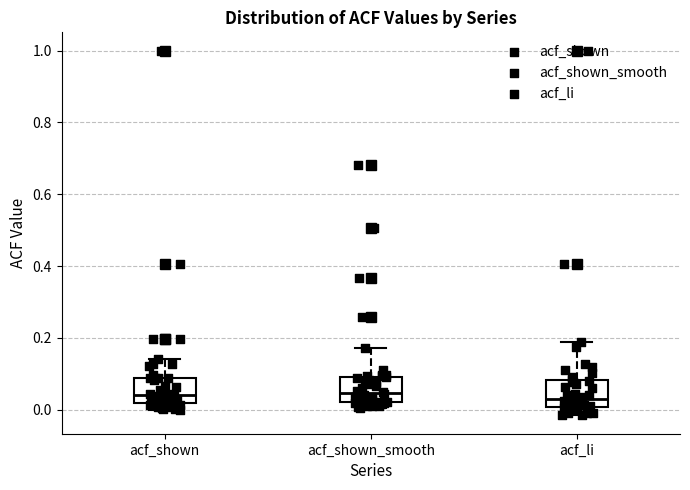

Where is the lower edge of the box for acf_shown on the y-axis? The values are not printed on the chart, so give them approximately, as read against the axis.

0.02